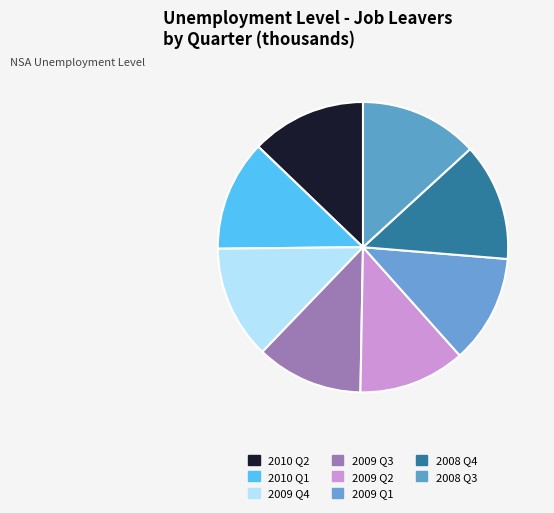

Does 2010 Q2 account for over 50% of the chart?

No